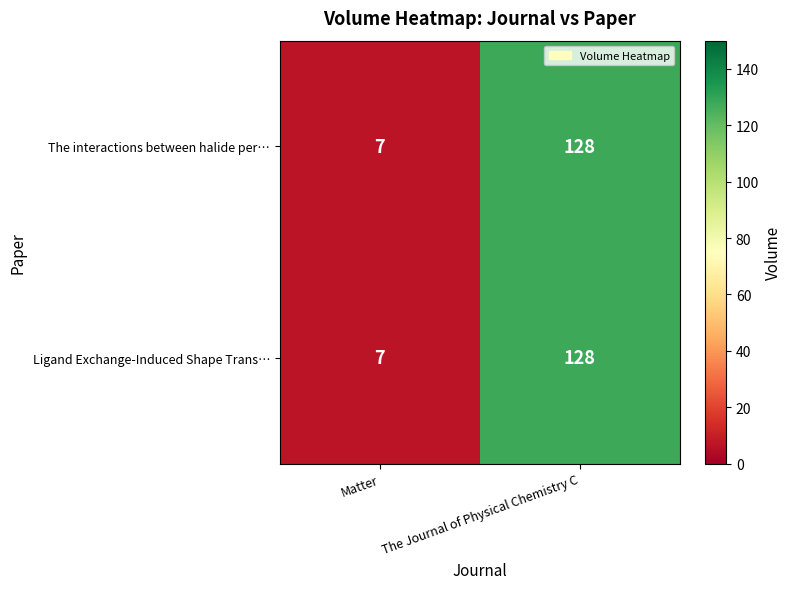

The value of The interactions between halide per… at The Journal of Physical Chemistry C is 174. True or false?

False